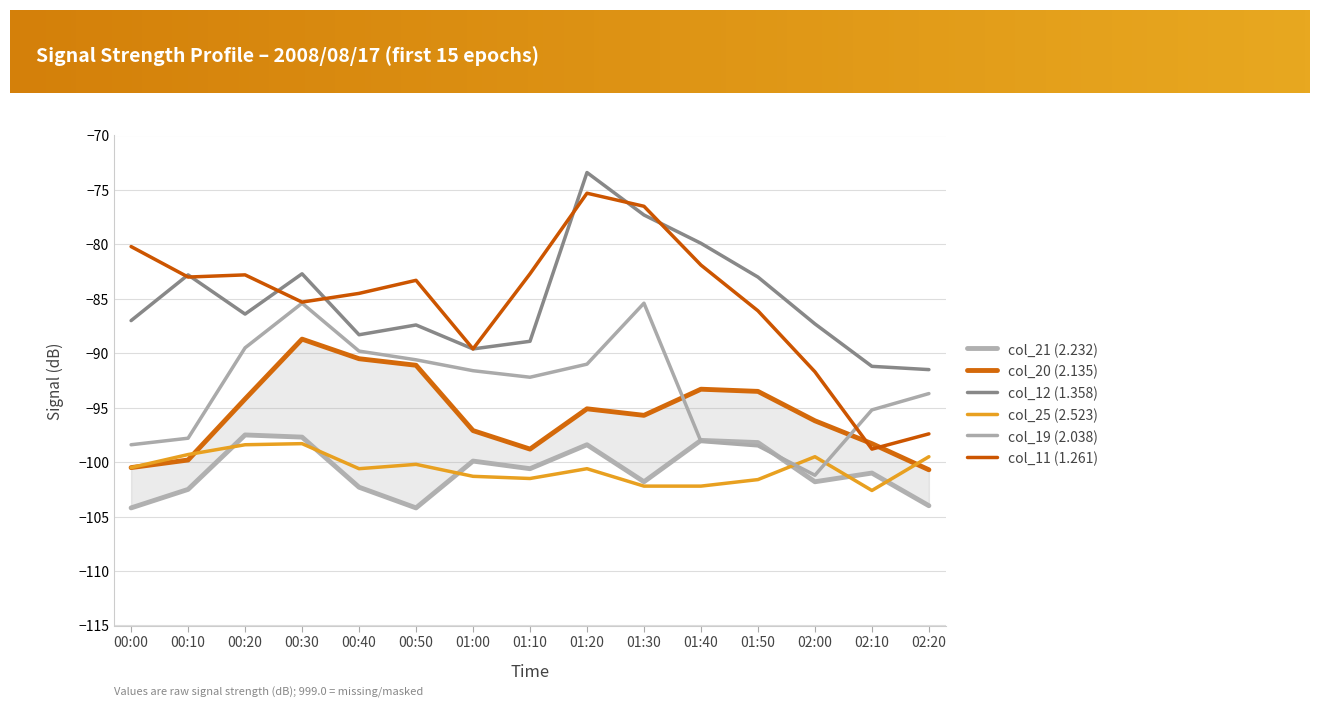

How many data points in col_11 (1.261) are less than -83?

8